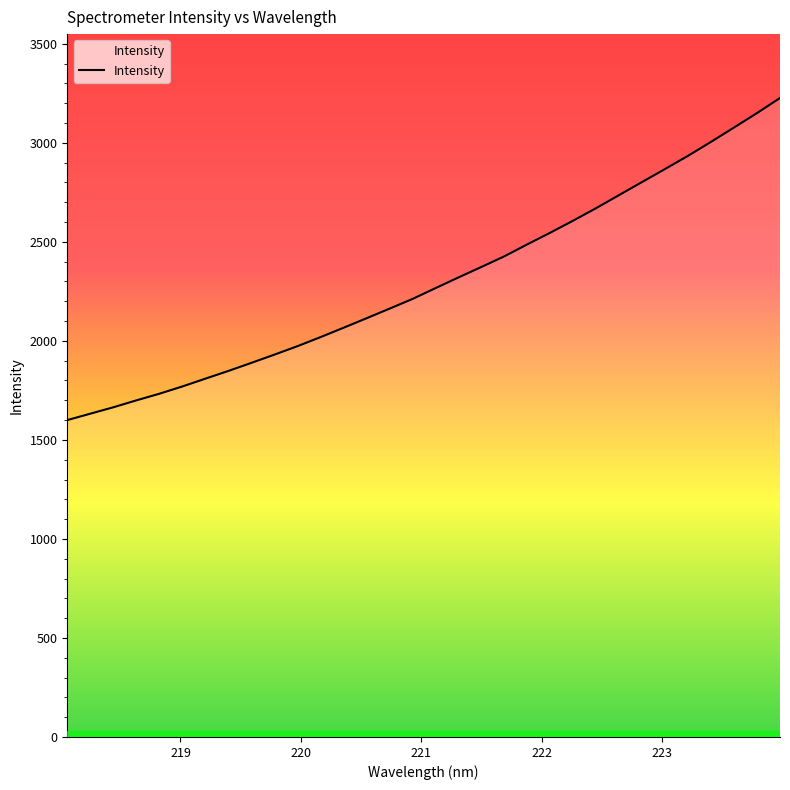

What is the minimum value shown in the chart?

1600.0